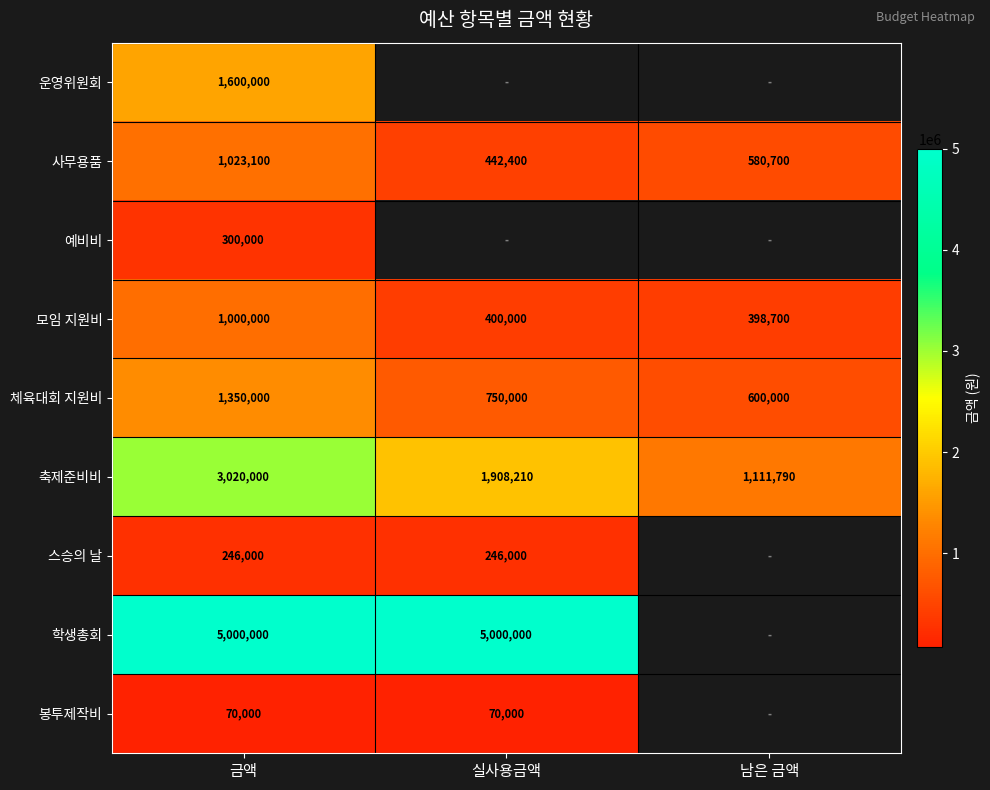

What is the spread (max minus min) of values at 금액?

4930000